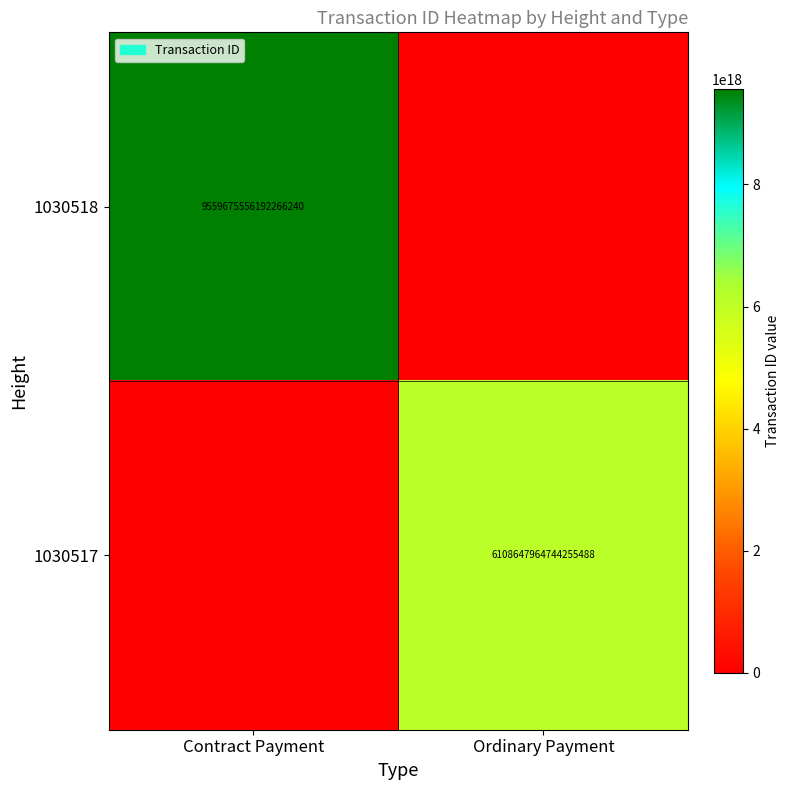

Is it true that 1030518 equals 2855381919903099904 at Contract Payment?

False